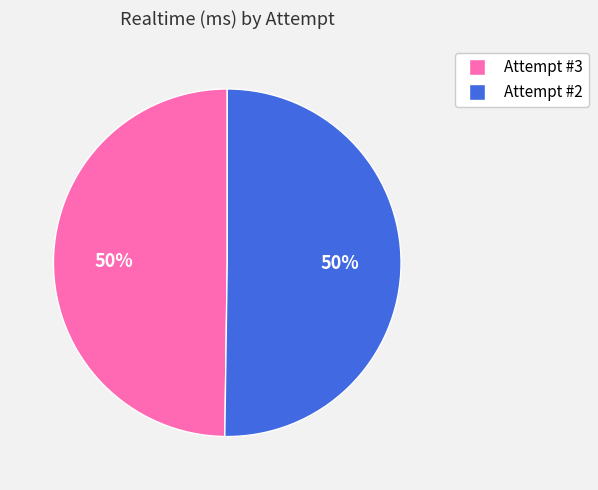

To the nearest percent, what is the average slice percentage?

50%